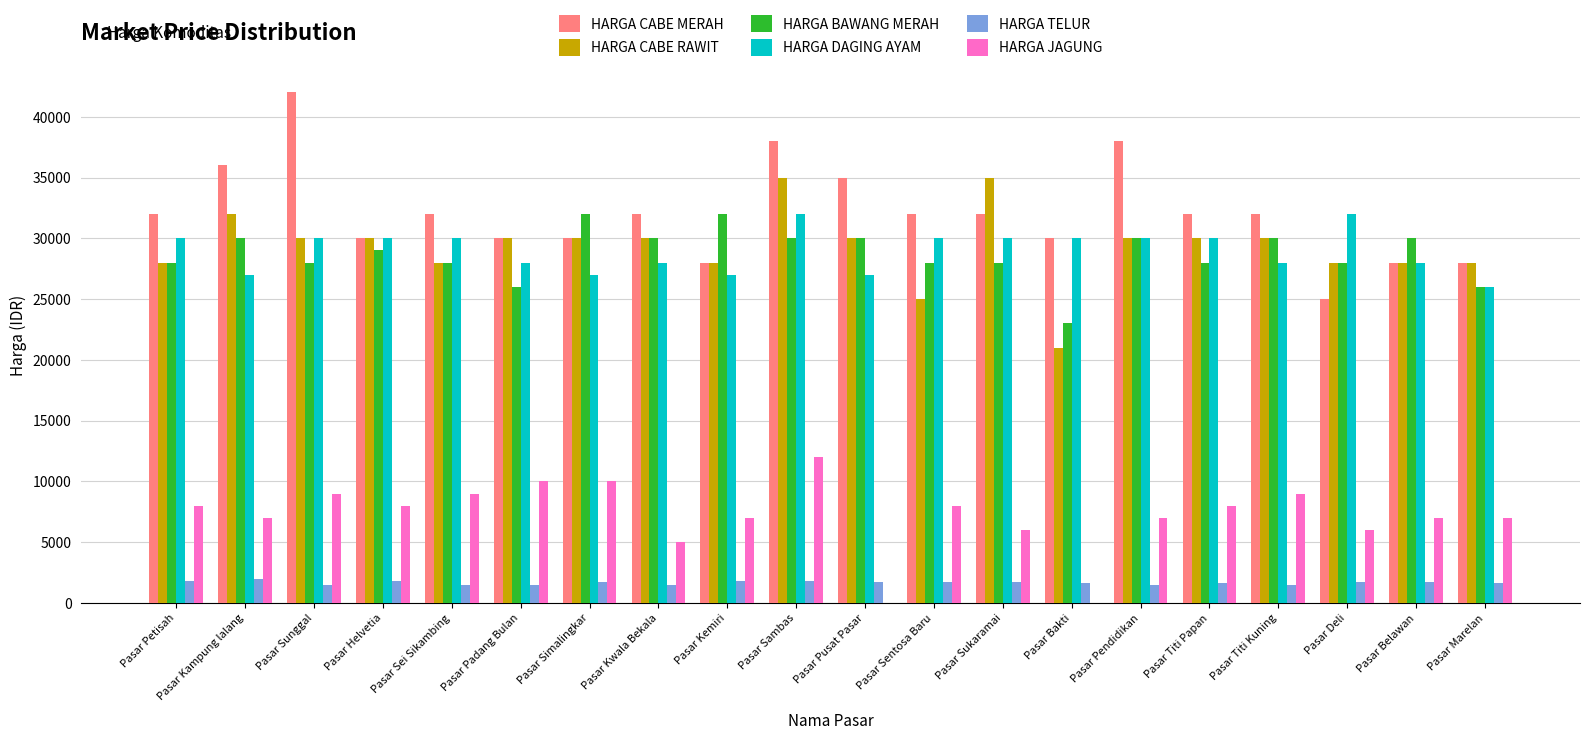

Which series has the largest total across all categories?

HARGA CABE MERAH